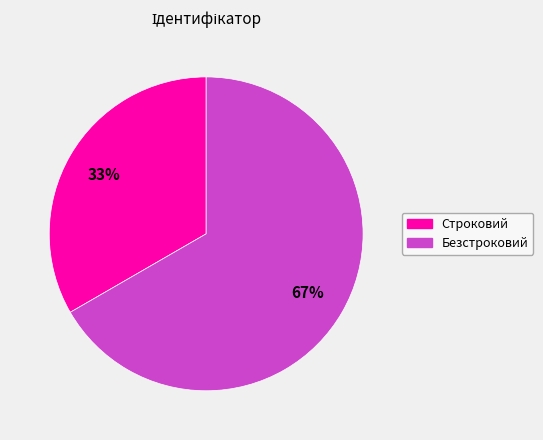

What is the smallest slice in the pie chart?

Строковий